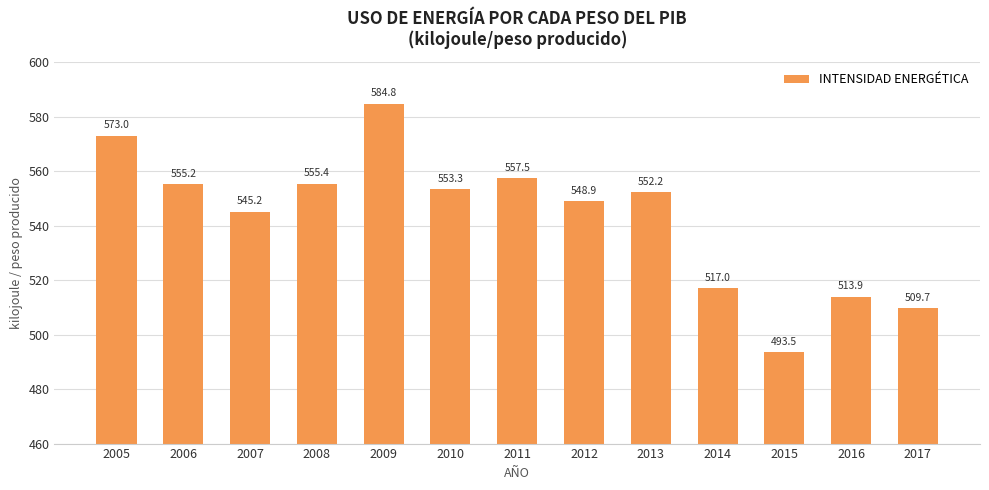

What is the change in value from 2008 to 2016?

-41.4